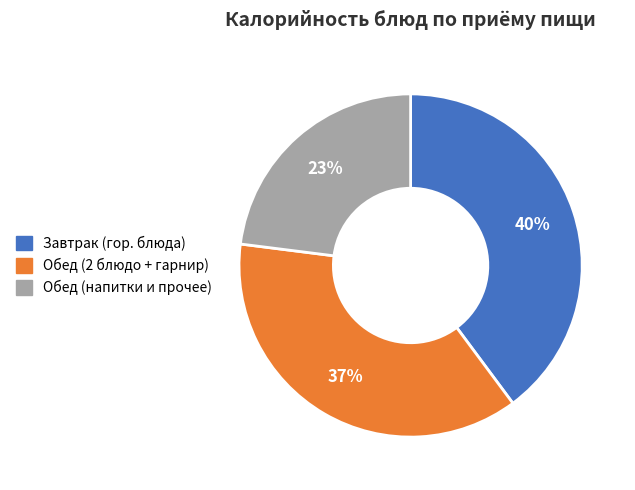

To the nearest percent, what is the difference between the largest and smallest slice percentages?

17%